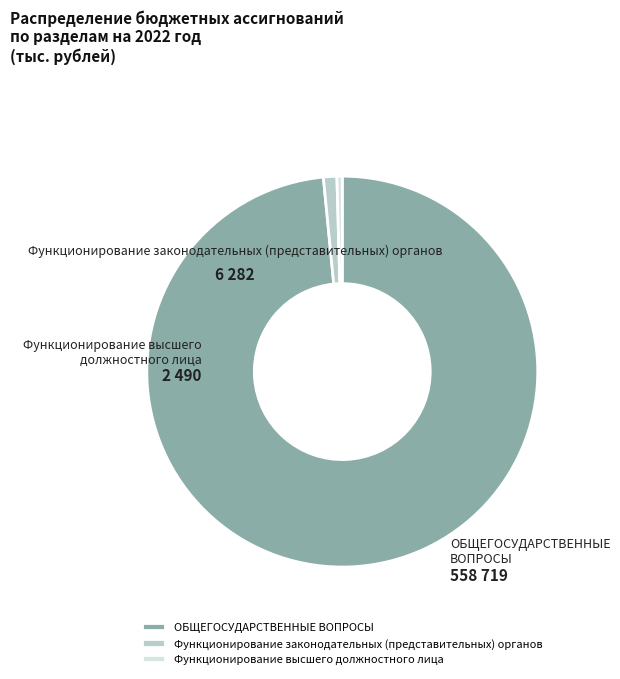

Rank the categories by value from lowest to highest.

Функционирование высшего должностного лица, Функционирование законодательных (представительных) органов, ОБЩЕГОСУДАРСТВЕННЫЕ ВОПРОСЫ